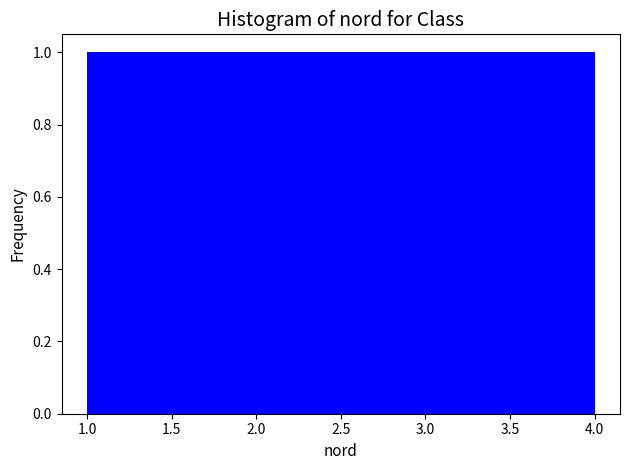

Reading left to right, transcribe this chart: for each bar, give the range it covers on the x-axis and its height. The values are not printed on the chart, so give them approximately, as read against the axis.

1.00 to 1.75: 1
1.75 to 2.50: 1
2.50 to 3.25: 1
3.25 to 4.00: 1